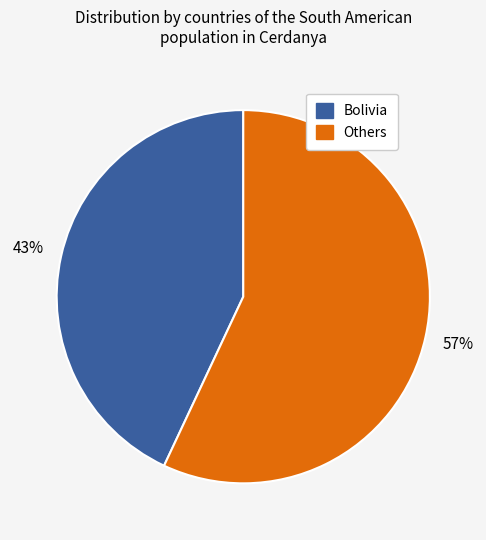

Is there a majority slice in this chart?

Yes